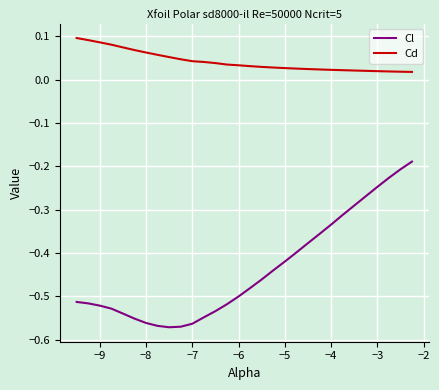

Rank the series by their maximum value, from highest to lowest.

Cd, Cl